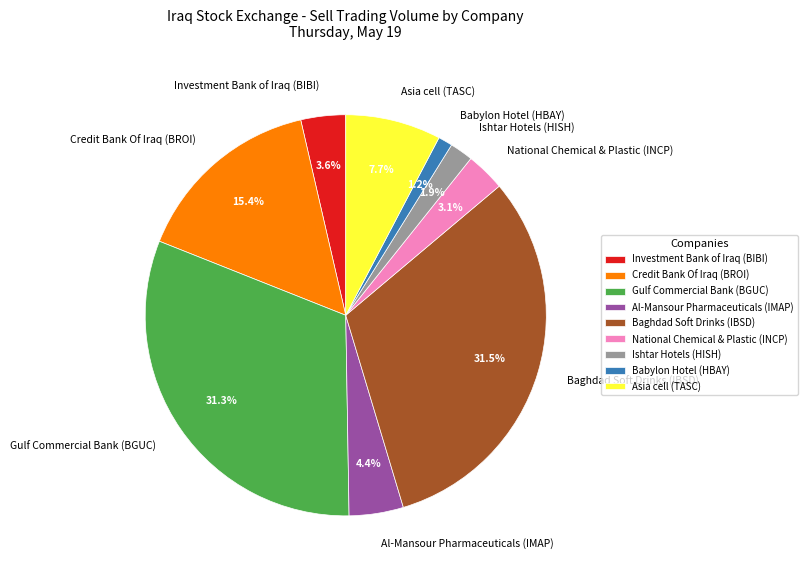

To the nearest percent, what portion does Credit Bank Of Iraq (BROI) represent?

15%